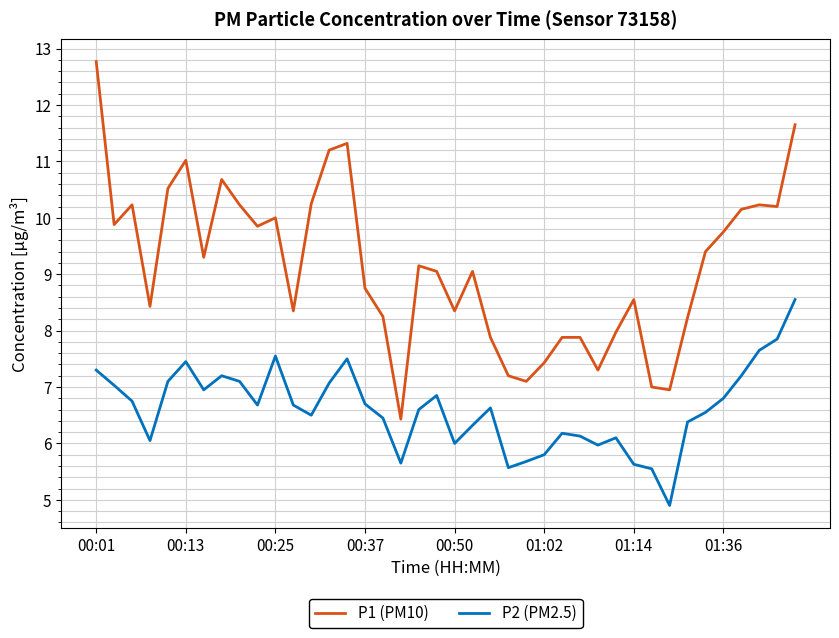

What is the maximum value shown in the chart?

12.8